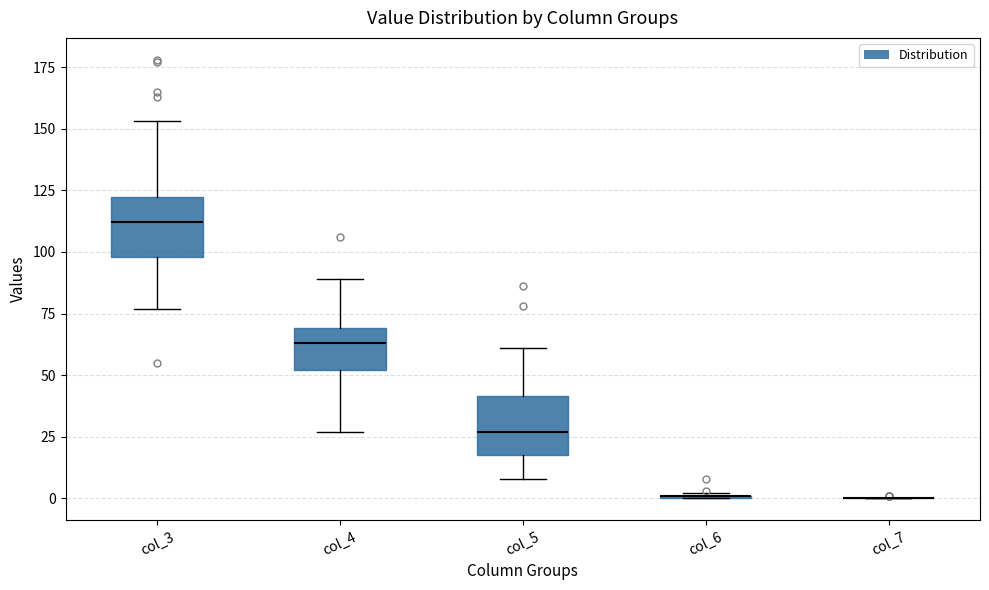

Where is the lower edge of the box for col_4 on the y-axis? The values are not printed on the chart, so give them approximately, as read against the axis.

50